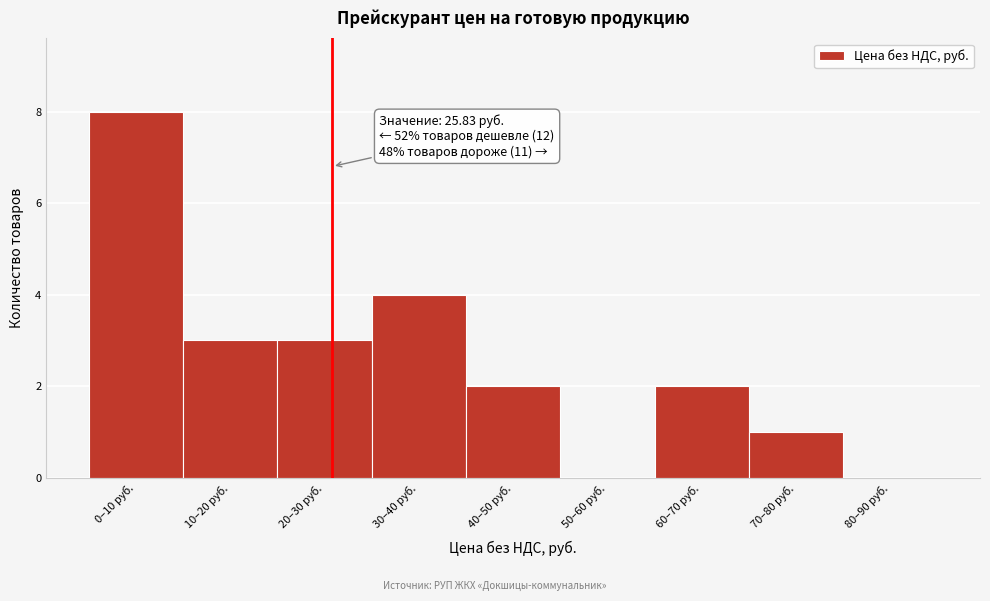

Reading right to left, extract all data points from this chart.

80–90 руб.=0	70–80 руб.=1	60–70 руб.=2	50–60 руб.=0	40–50 руб.=2	30–40 руб.=4	20–30 руб.=3	10–20 руб.=3	0–10 руб.=8